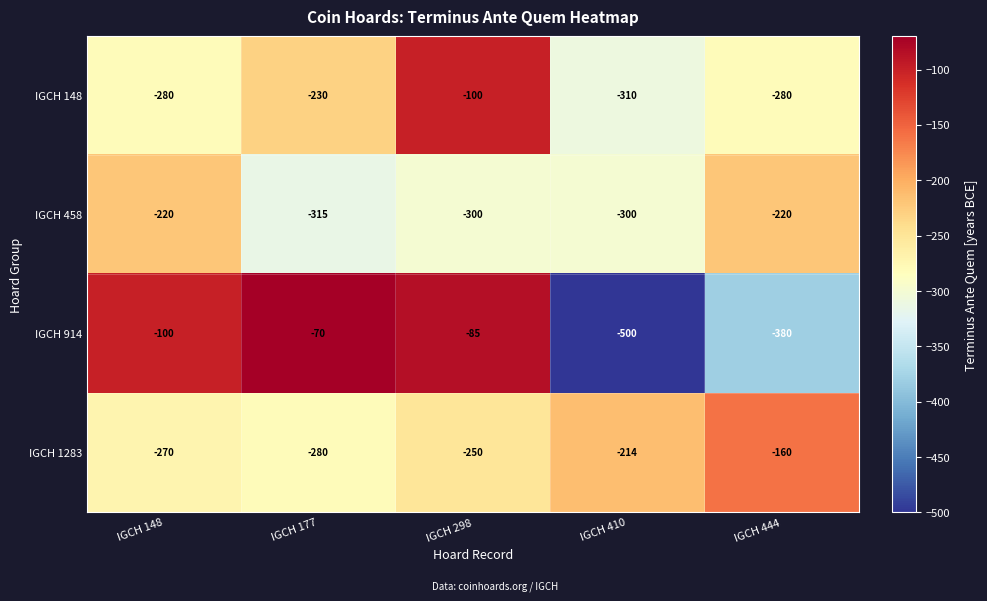

What is the difference between the IGCH 1283 values at IGCH 444 and IGCH 410?

54